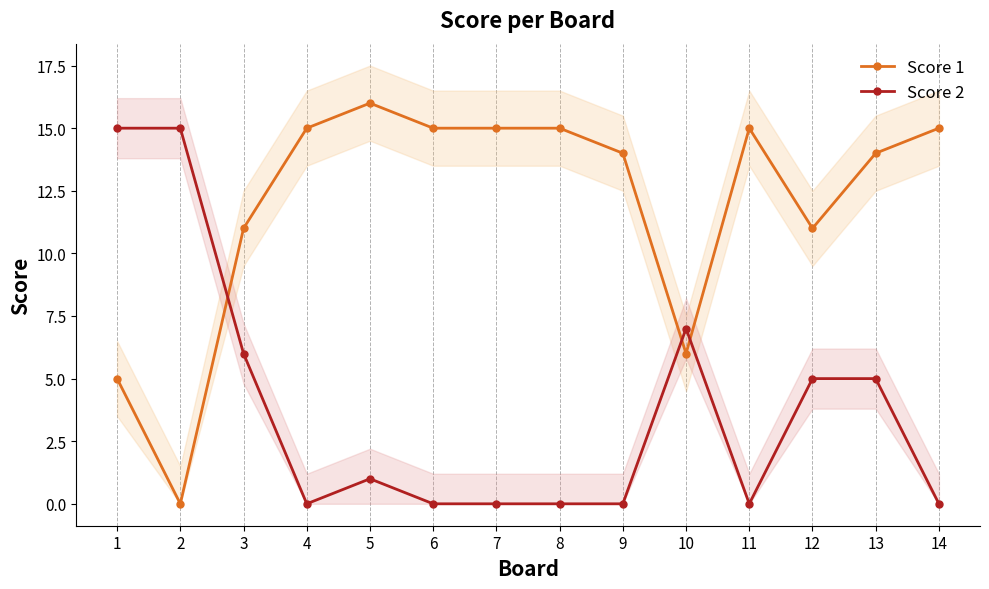

How many lines are shown in the chart?

2